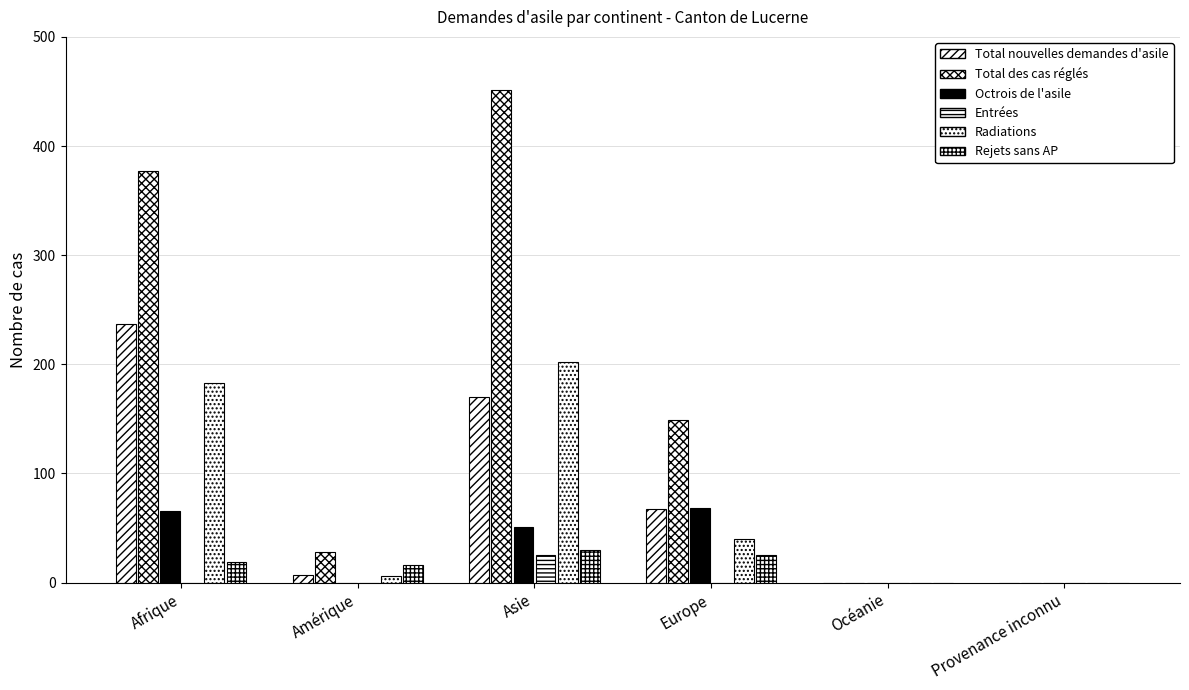

Reading left to right, extract all data points from this chart.

Total nouvelles demandes d'asile: 237	7	170	67	0	0
Total des cas réglés: 377	28	451	149	0	0
Octrois de l'asile: 66	0	51	68	0	0
Entrées: 0	0	25	0	0	0
Radiations: 183	6	202	40	0	0
Rejets sans AP: 19	16	30	25	0	0